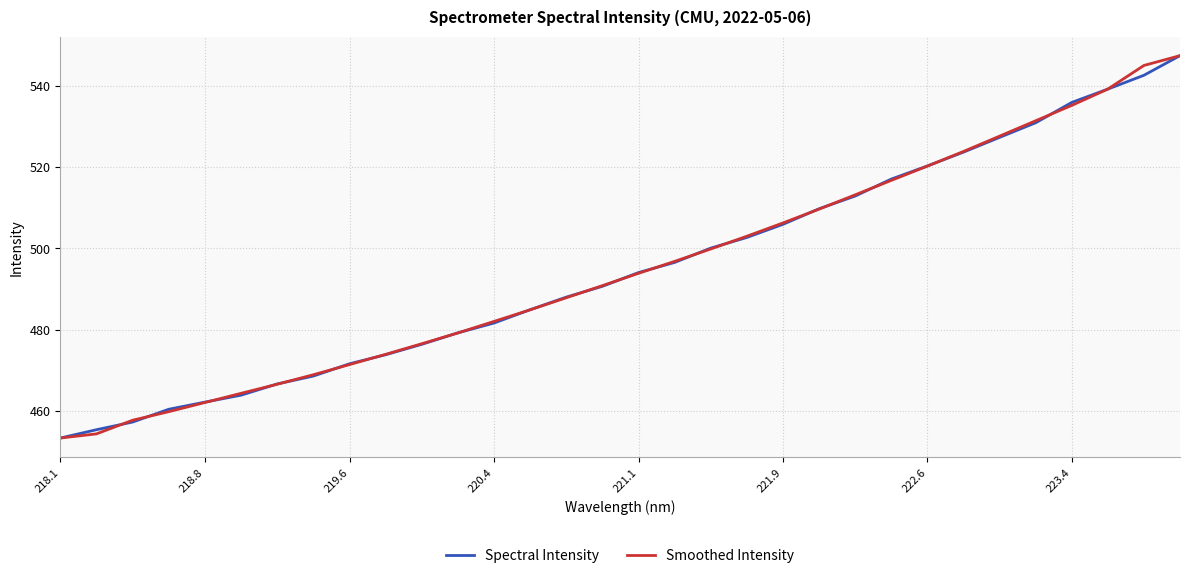

What is the minimum value shown in the chart?

453.4